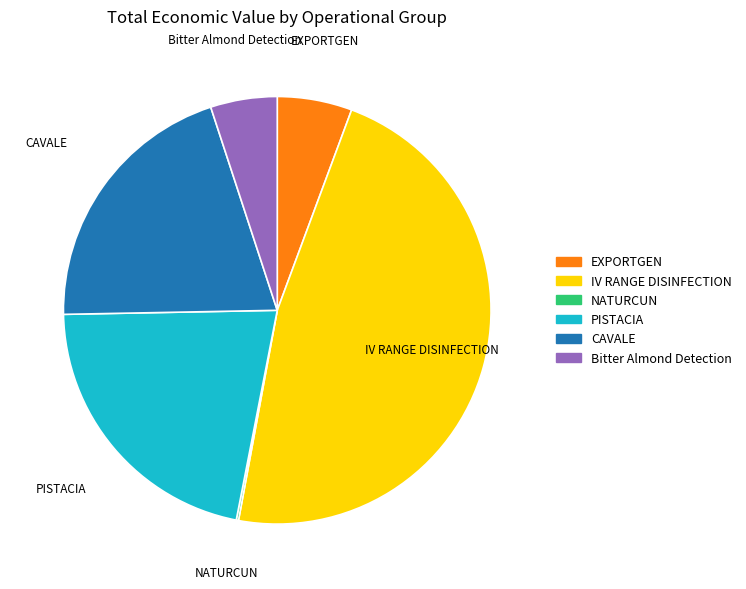

Between EXPORTGEN and CAVALE, which is larger?

CAVALE